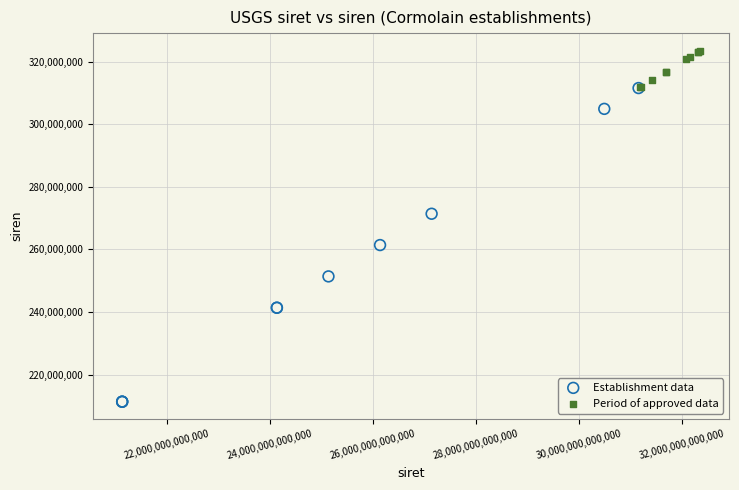

Which series has the largest Y range (max minus min)?

Establishment data